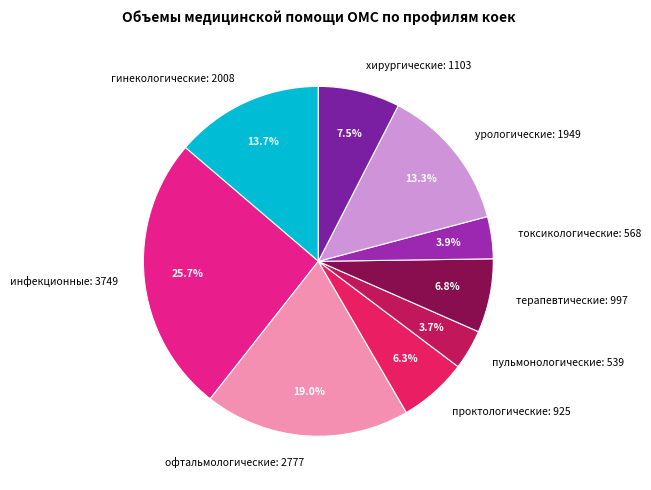

Is the sum of терапевтические and урологические greater than half?

No